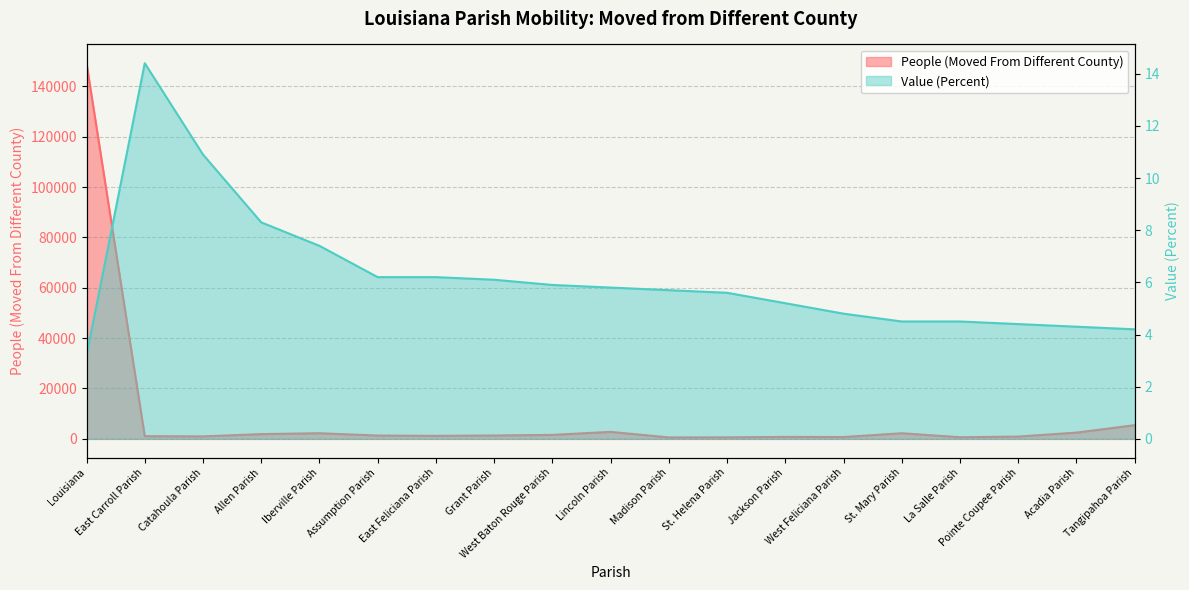

At how many categories does at least one series exceed 18047?

1